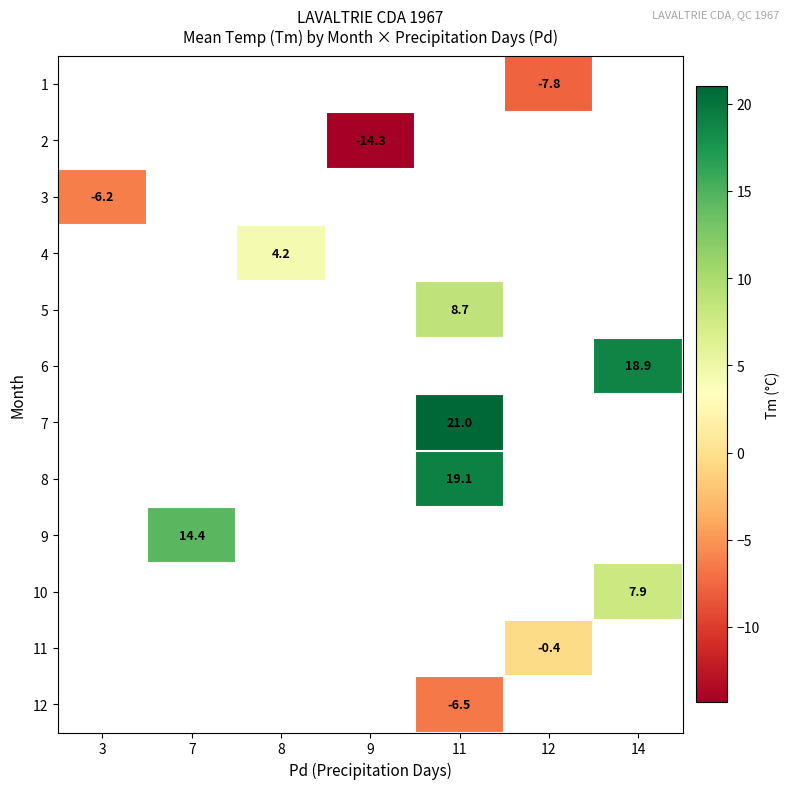

How many values in row_5 are above zero?

1